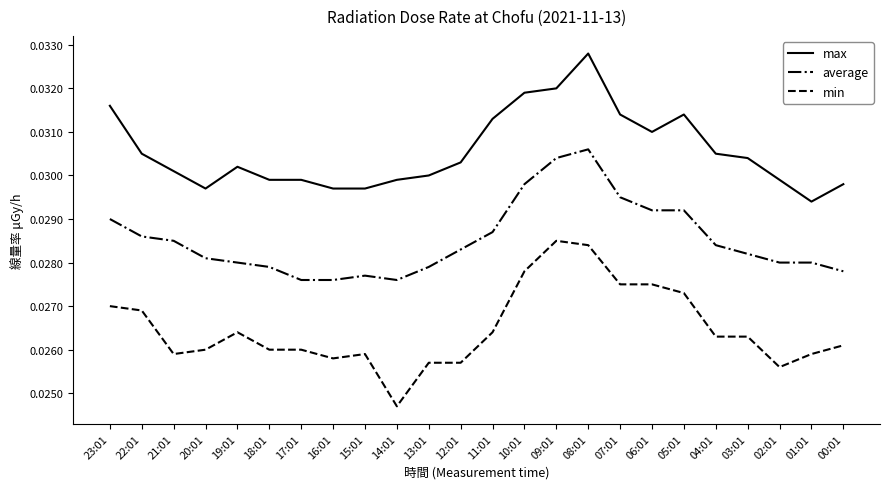

True or false: average and max intersect in this chart.

False